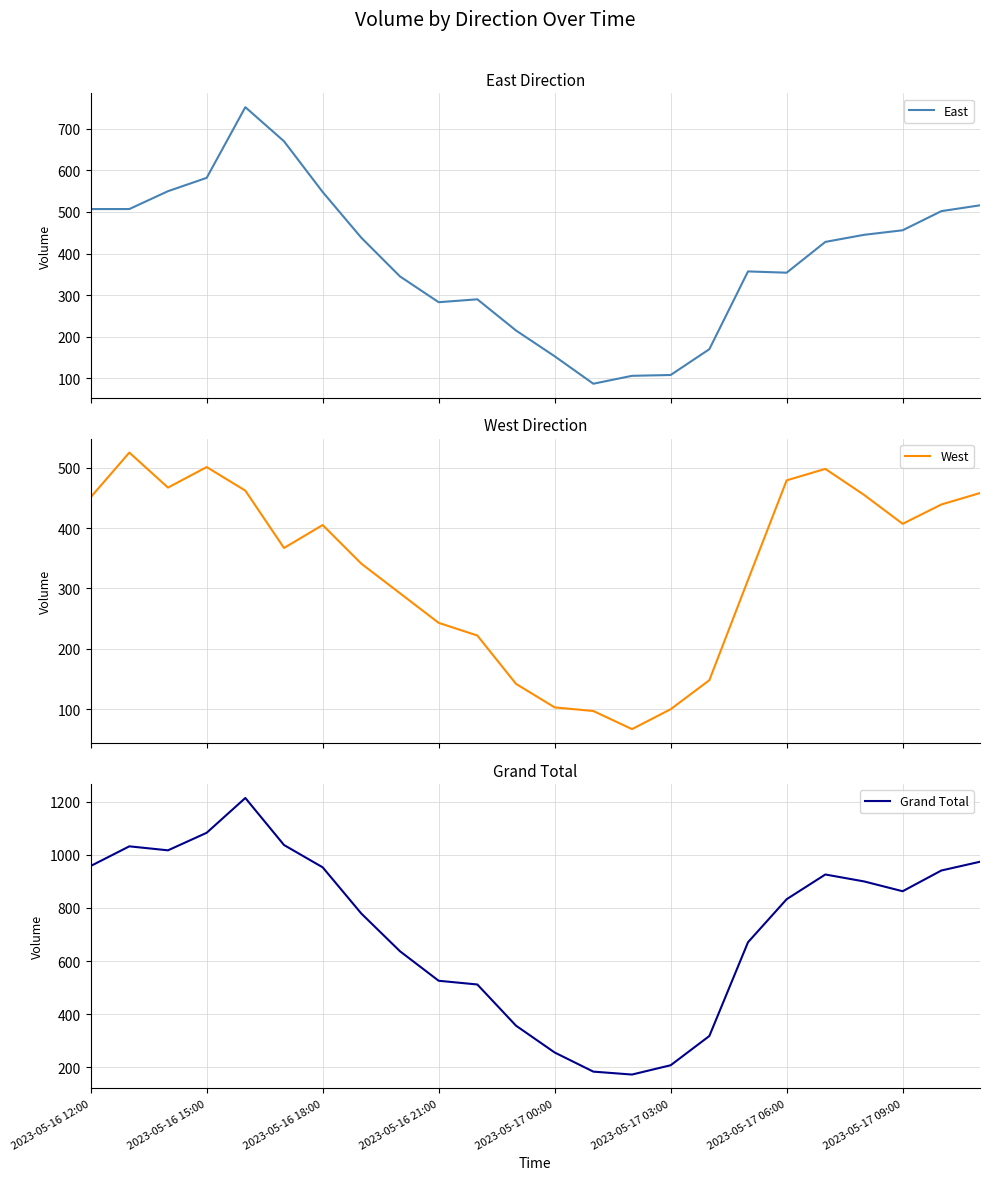

True or false: East and Grand Total intersect in this chart.

False